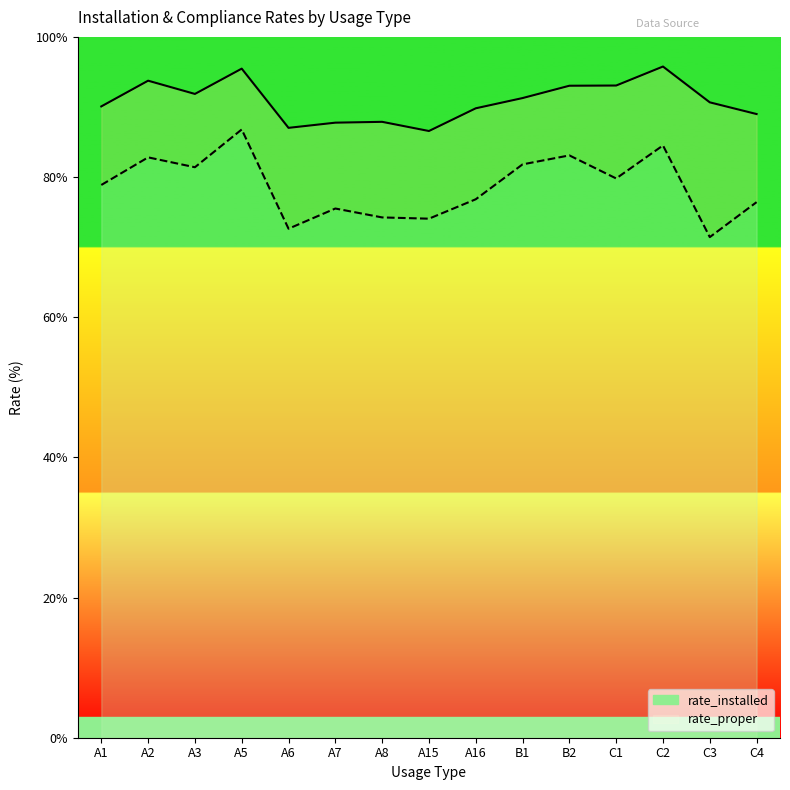

At which label does rate_installed first exceed 90?

A1